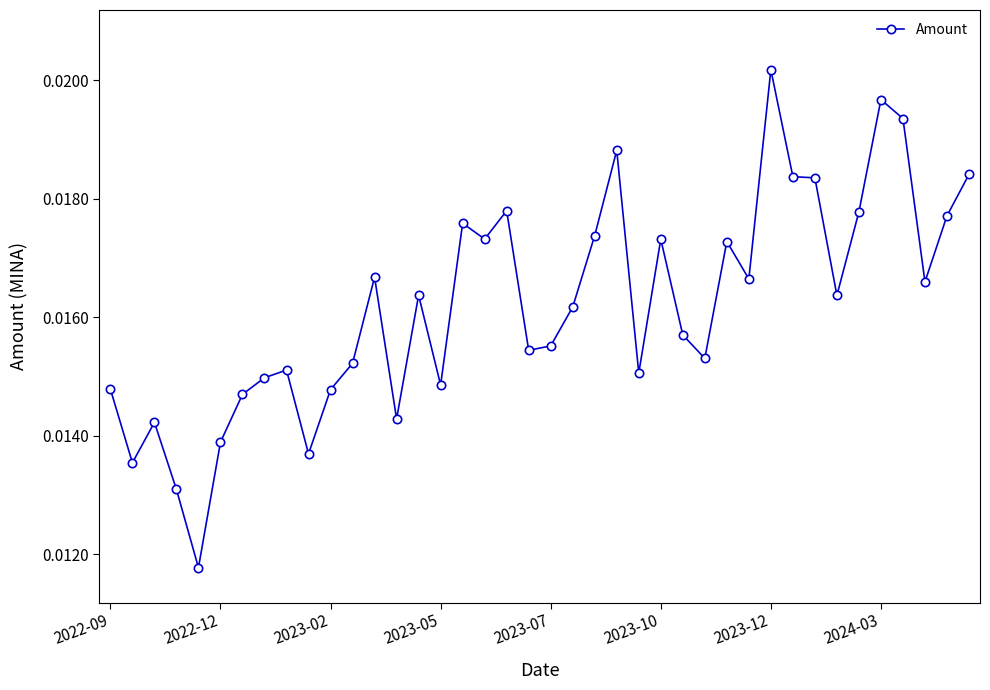

Count the values in the range 0 to 1.

40